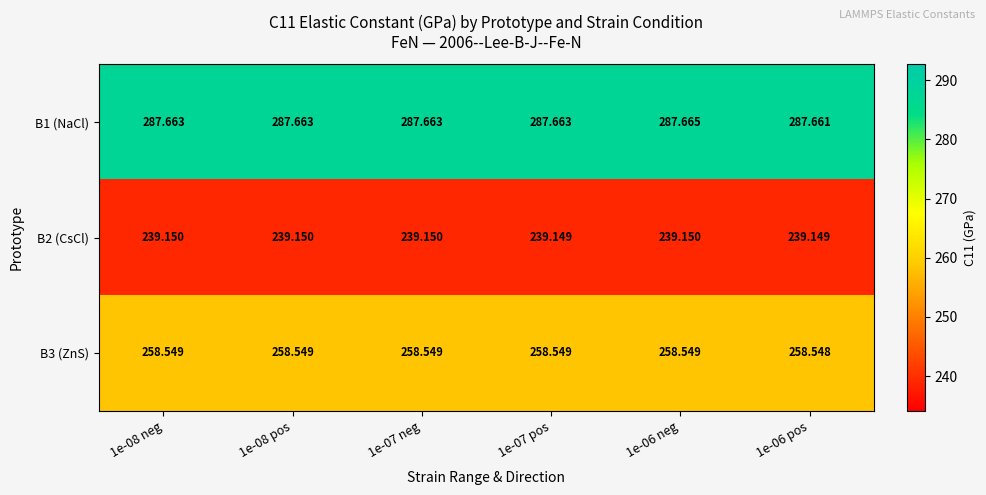

What is the difference between the highest and lowest values at 1e-07 pos?

48.5